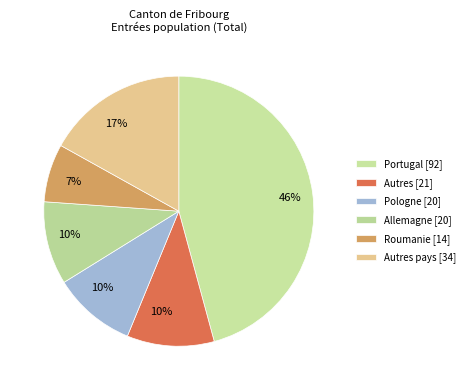

Count the number of slices in the pie.

6